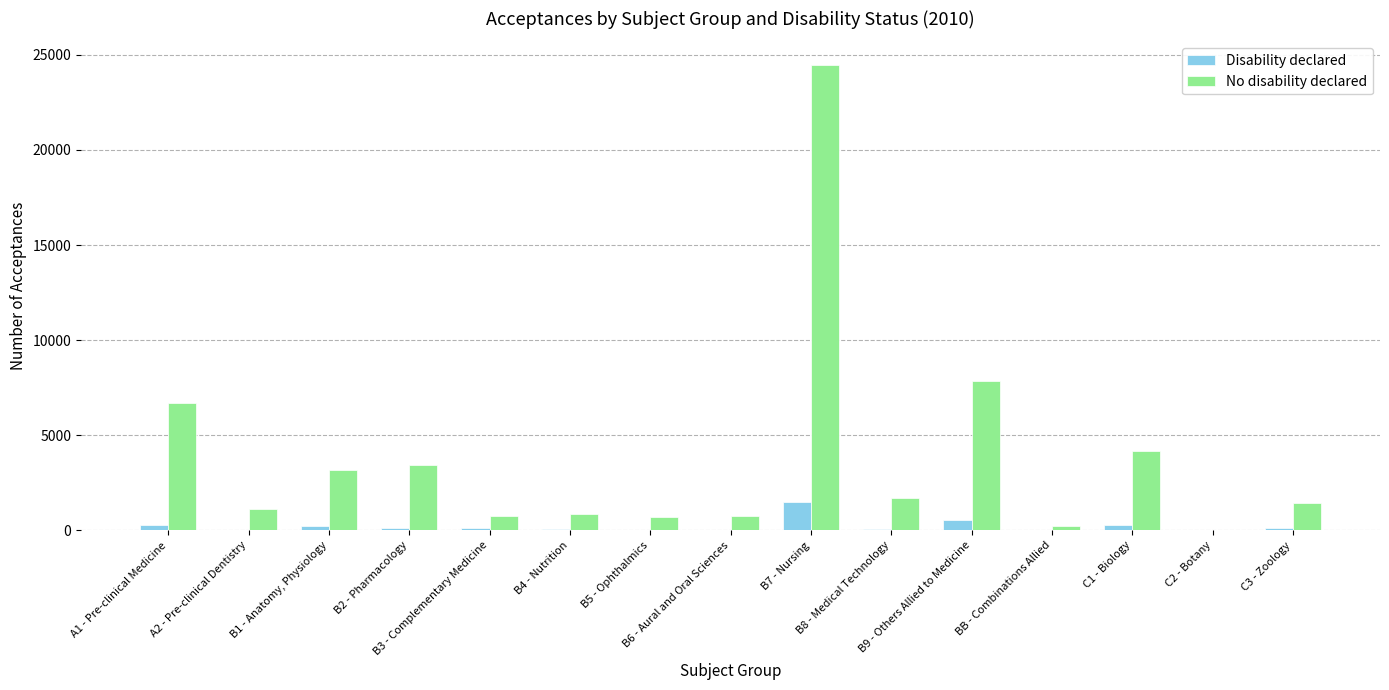

Which series has the largest total across all categories?

No disability declared